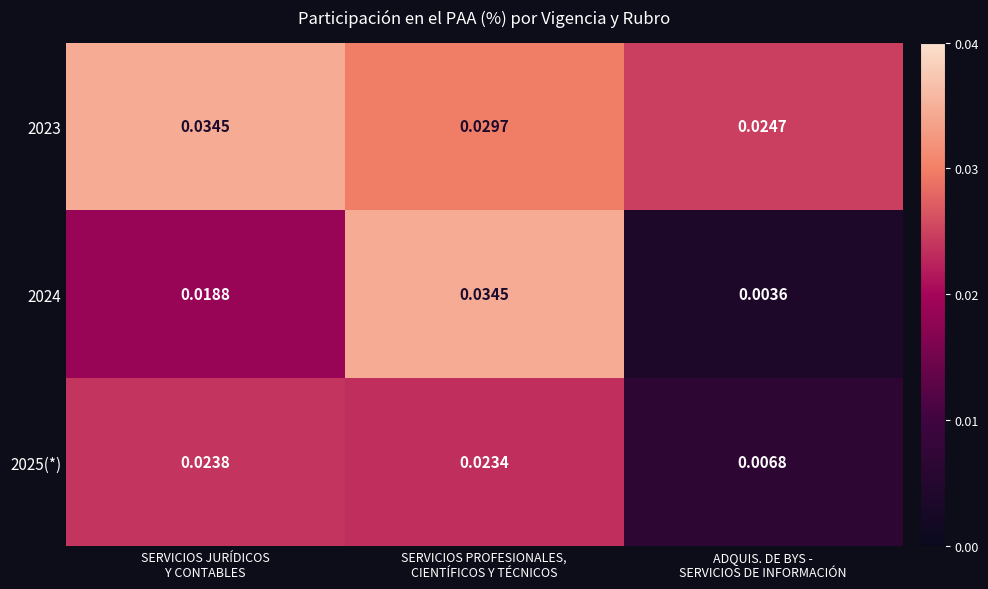

Which series has the largest total across all categories?

2023